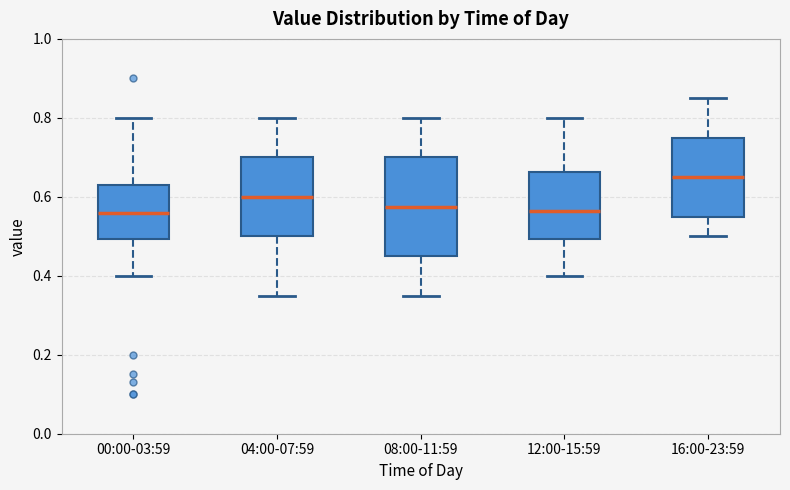

Comparing the boxes themselves (not the whiskers), which one is the tallest?

08:00-11:59